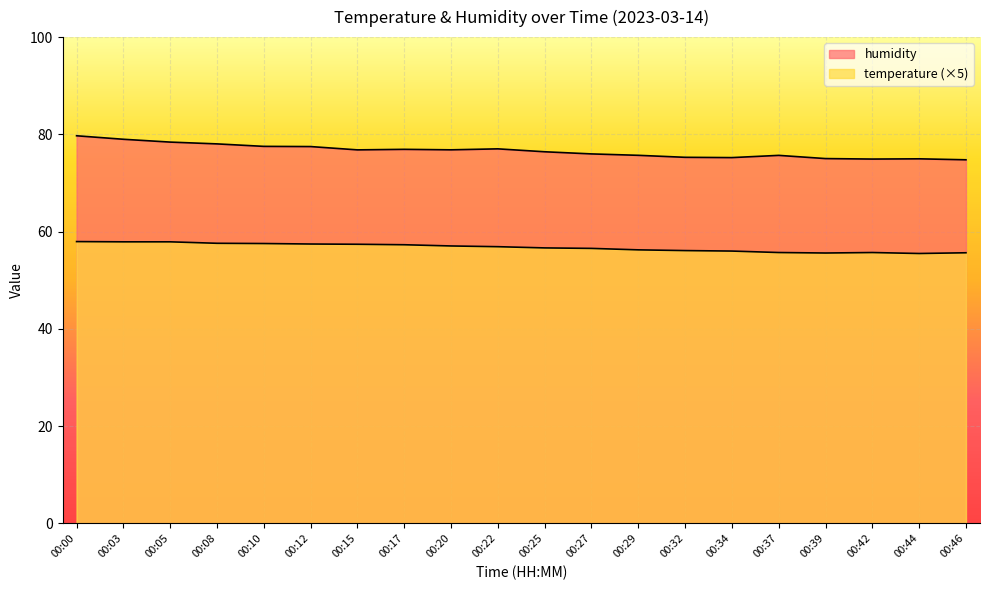

At which label does humidity reach its minimum?

00:46